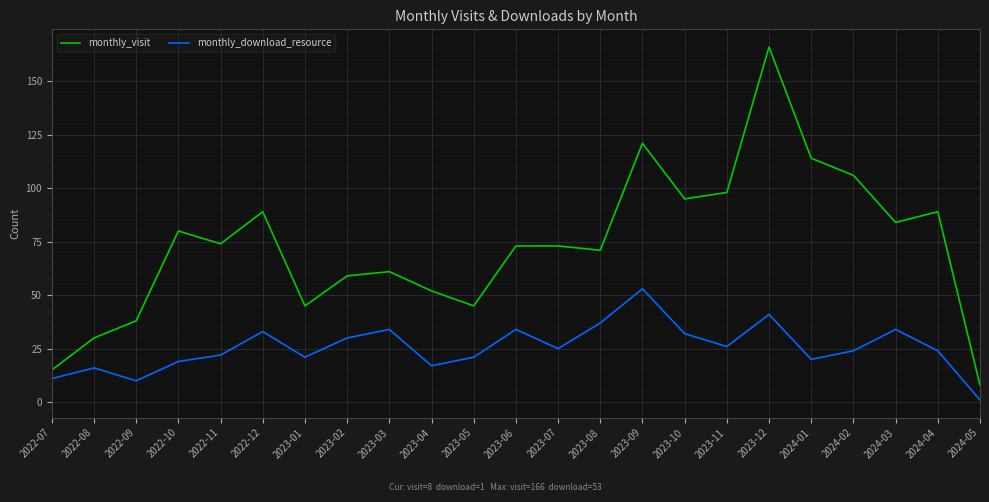

What position from the right is 2023-09?

9